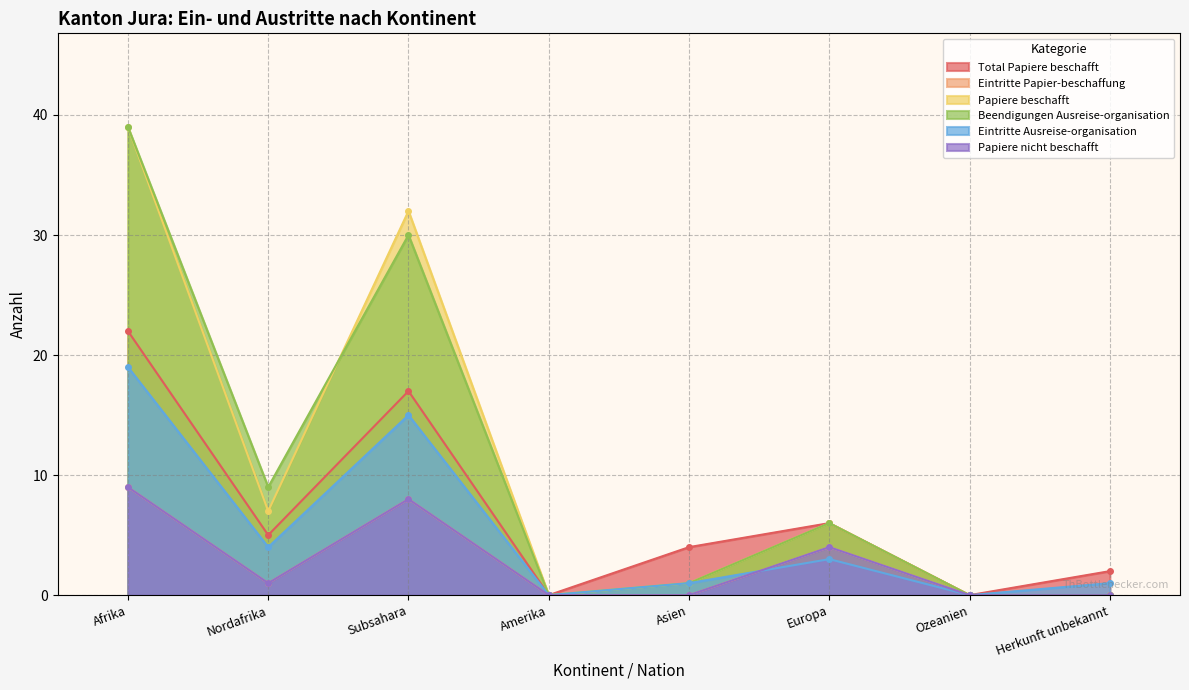

What is the average value of the Eintritte Ausreise-organisation series?

5